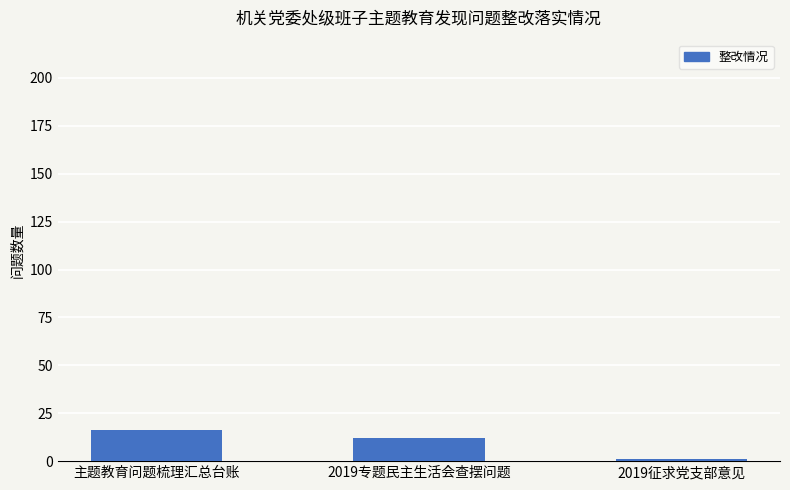

The chart shows a value of 12 at 2019专题民主生活会查摆问题. True or false?

True